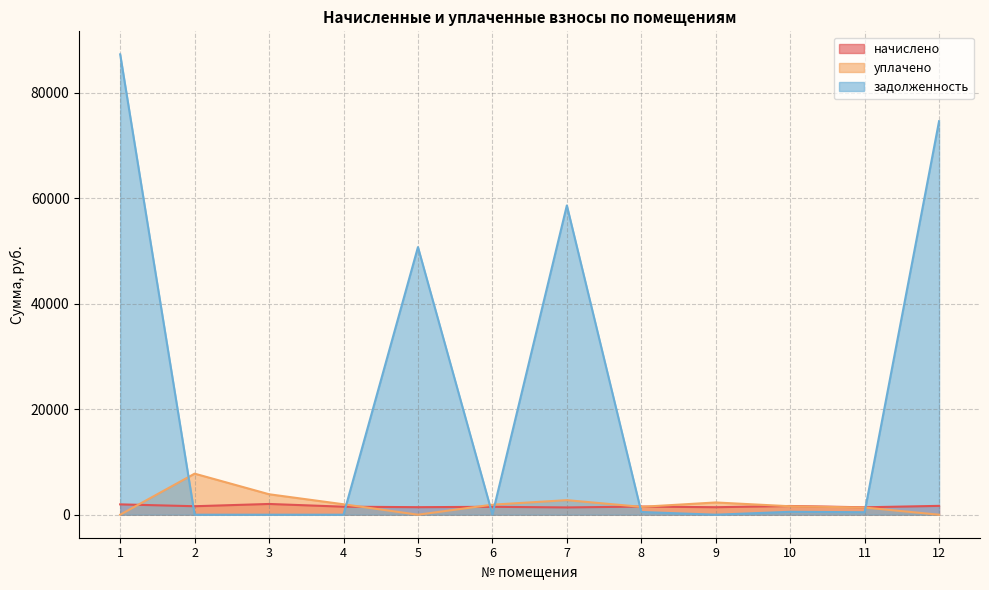

Where do задолженность and уплачено first cross each other?

1 and 2